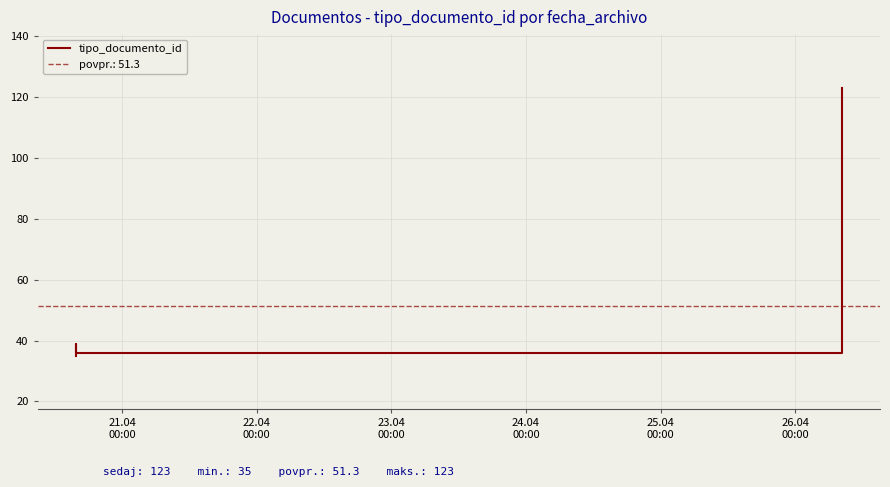

How many distinct data groups are displayed?

1